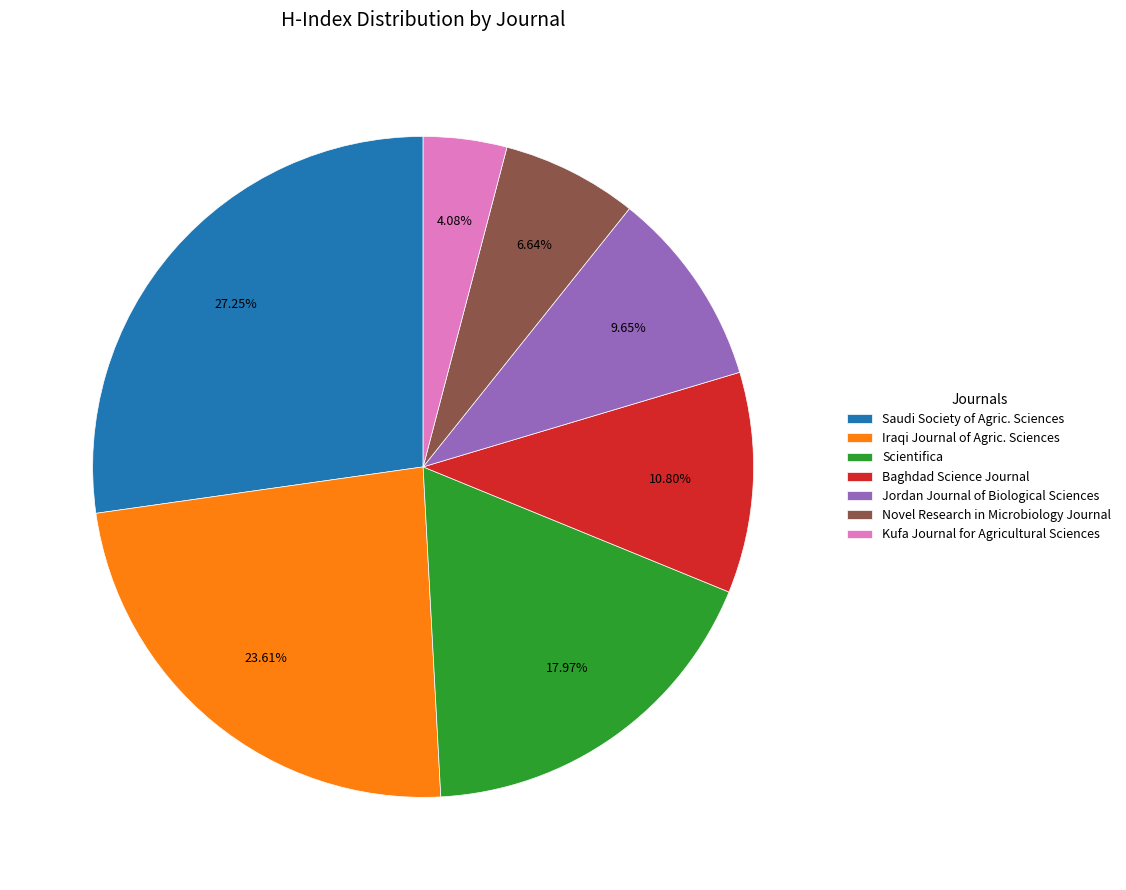

Which slice is the largest?

Saudi Society of Agric. Sciences